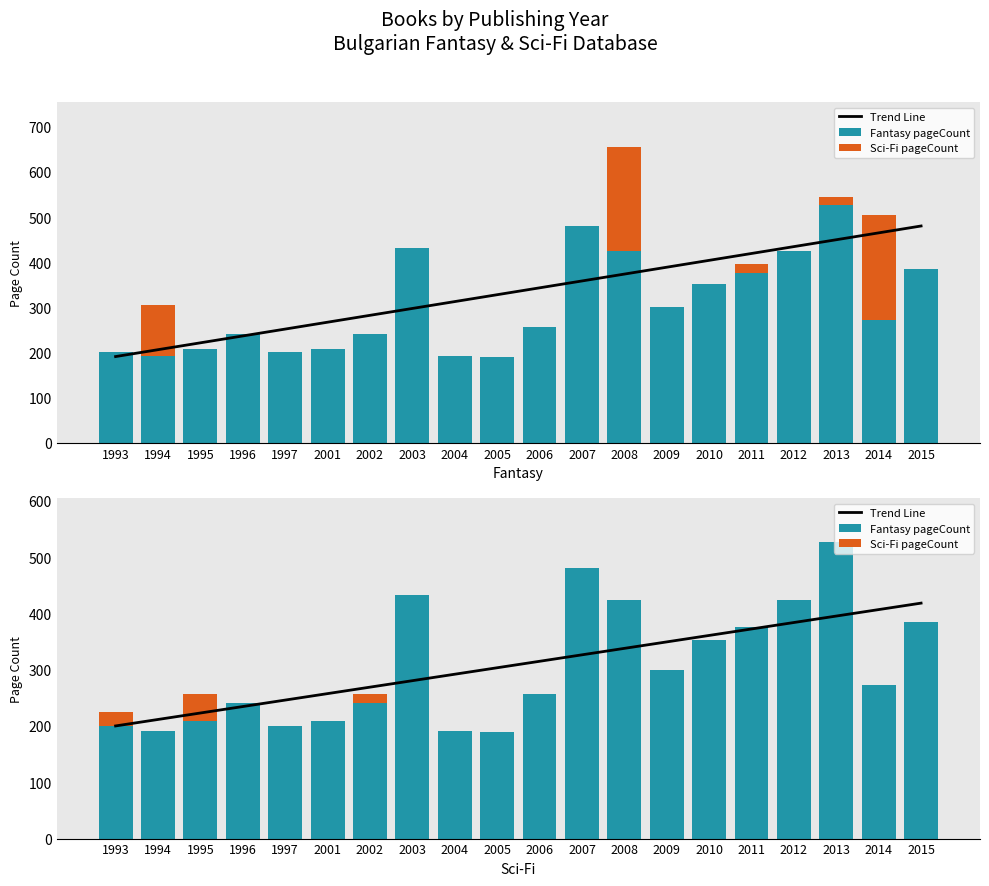

List the series in order of their peak value, lowest first.

Sci-Fi pageCount, Trend Line, Fantasy pageCount